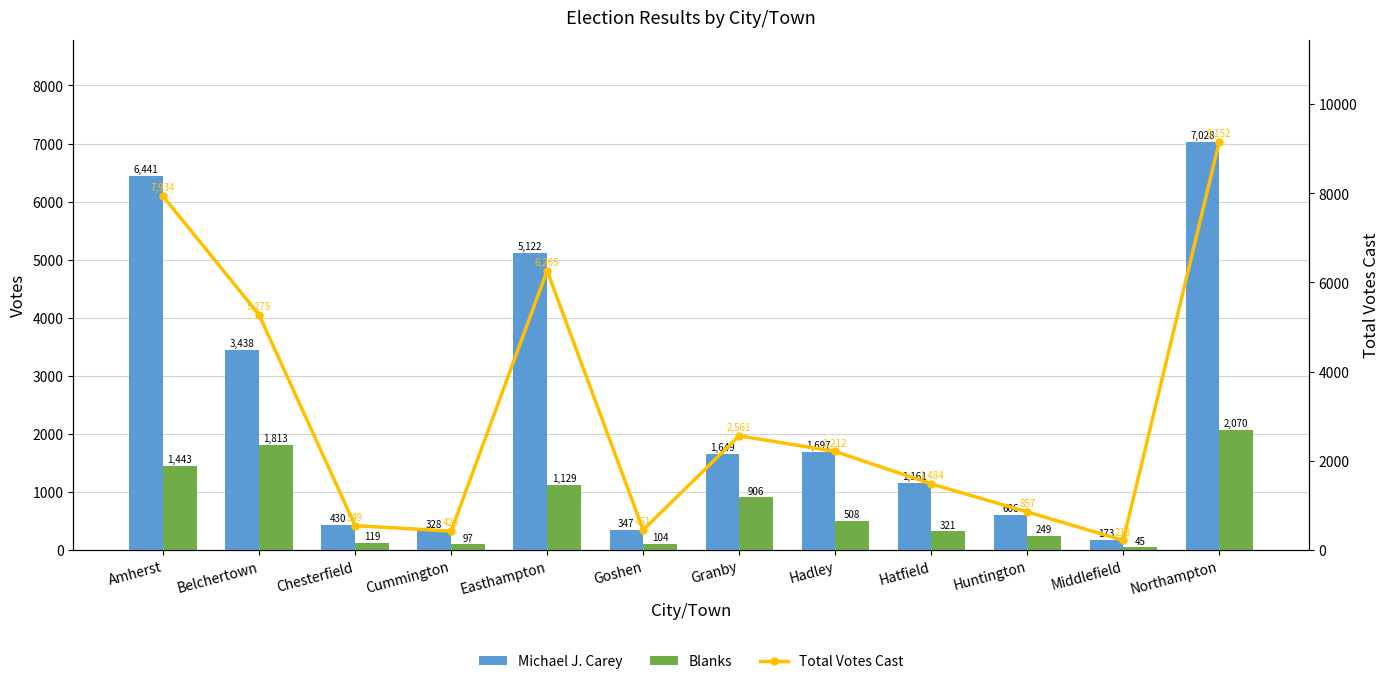

The value of Total Votes Cast at Goshen is 451. True or false?

True